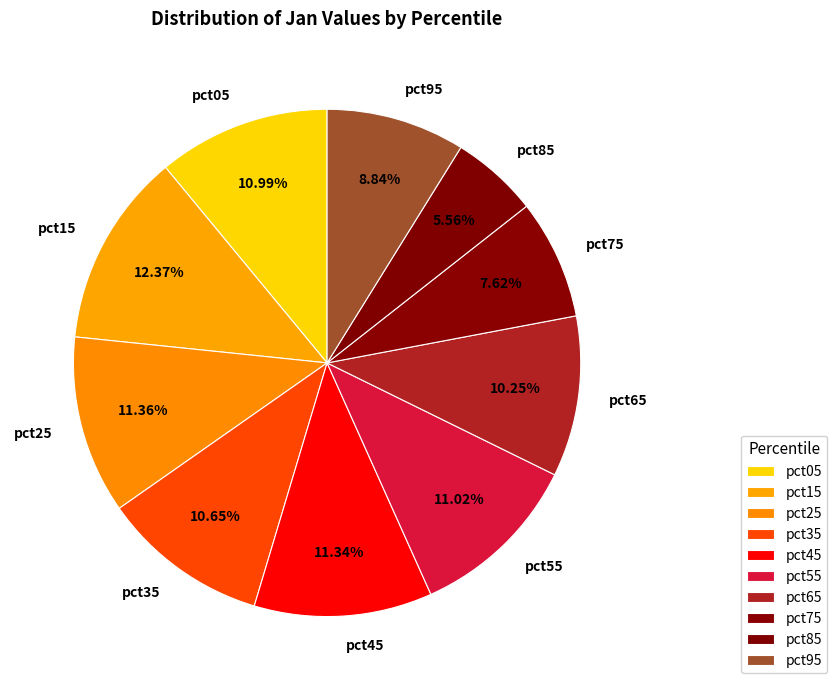

Is there a majority slice in this chart?

No